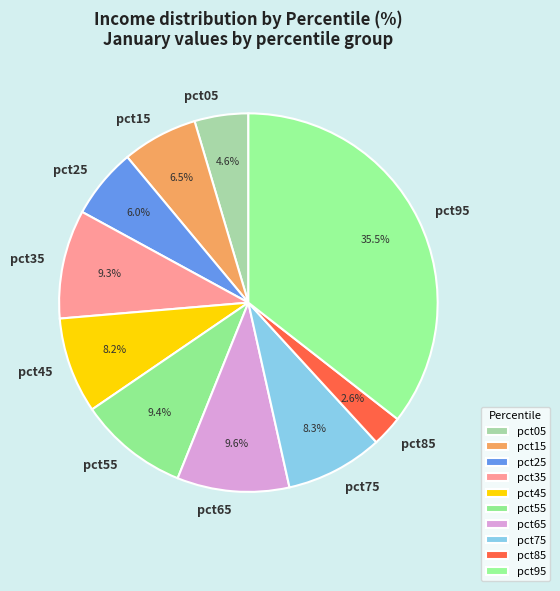

Count the number of slices in the pie.

10